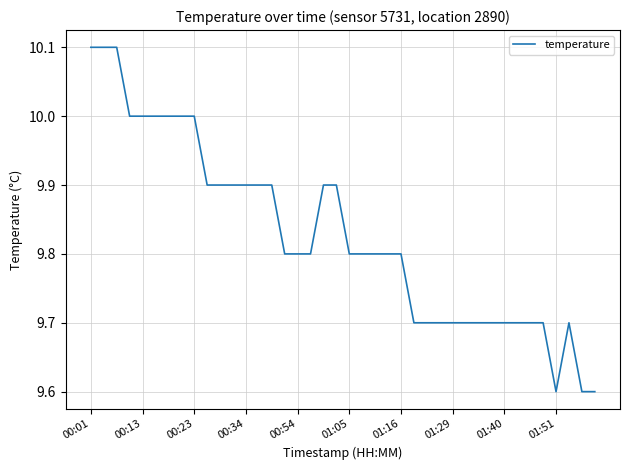

What is the smallest value displayed?

9.6